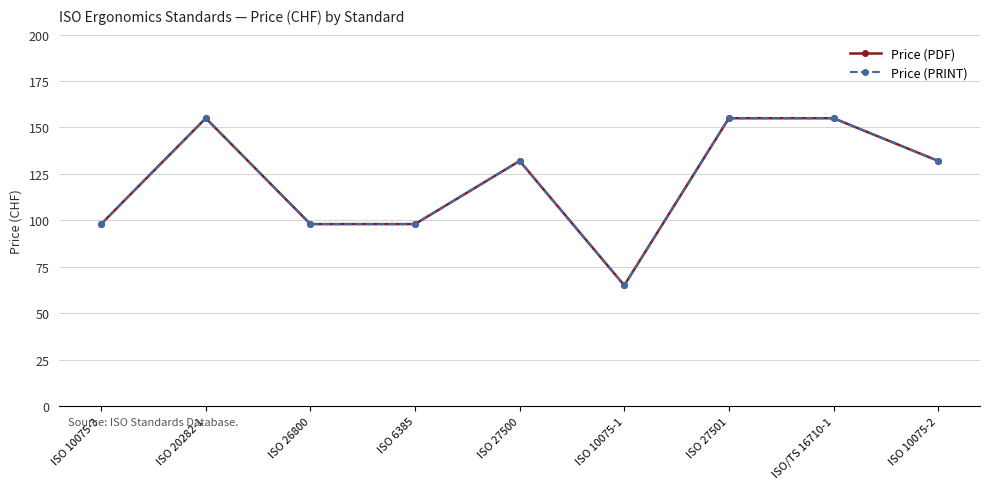

Does the chart have visible grid lines?

Yes